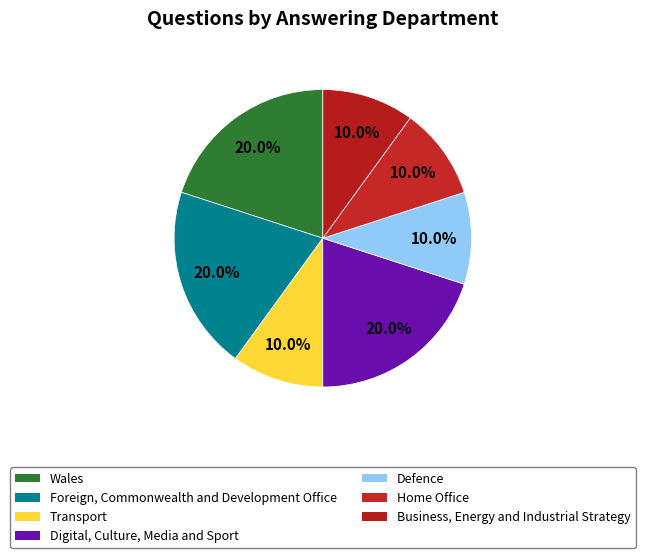

To the nearest percent, what percentage of the pie is Defence?

10%